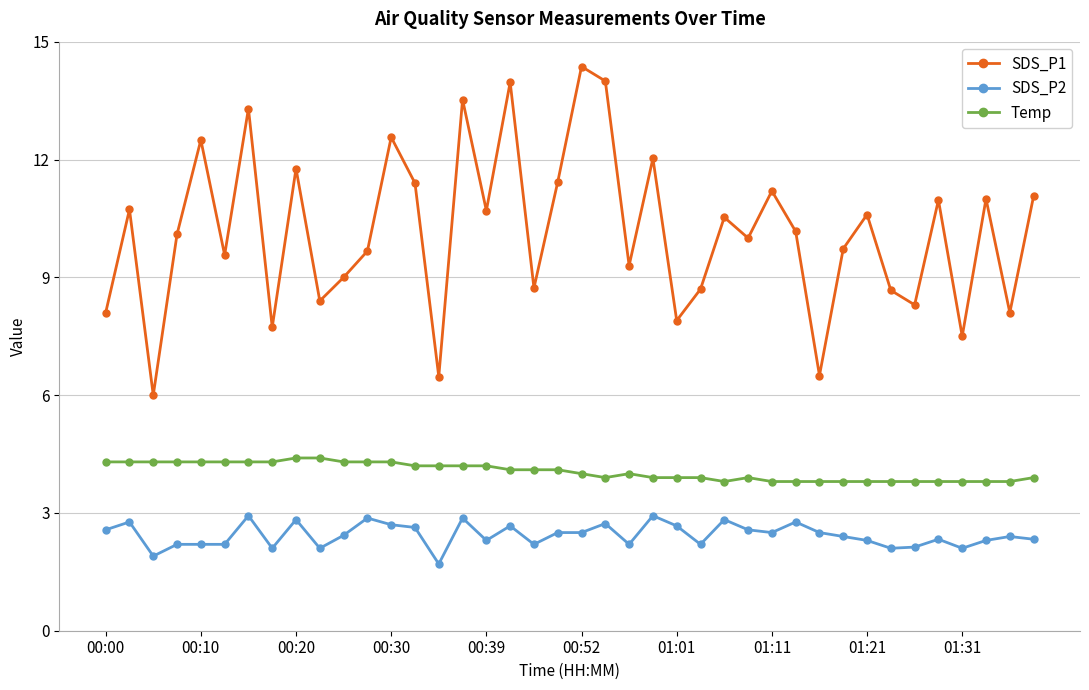

True or false: SDS_P2 has more than 2 points higher than both neighbors.

True